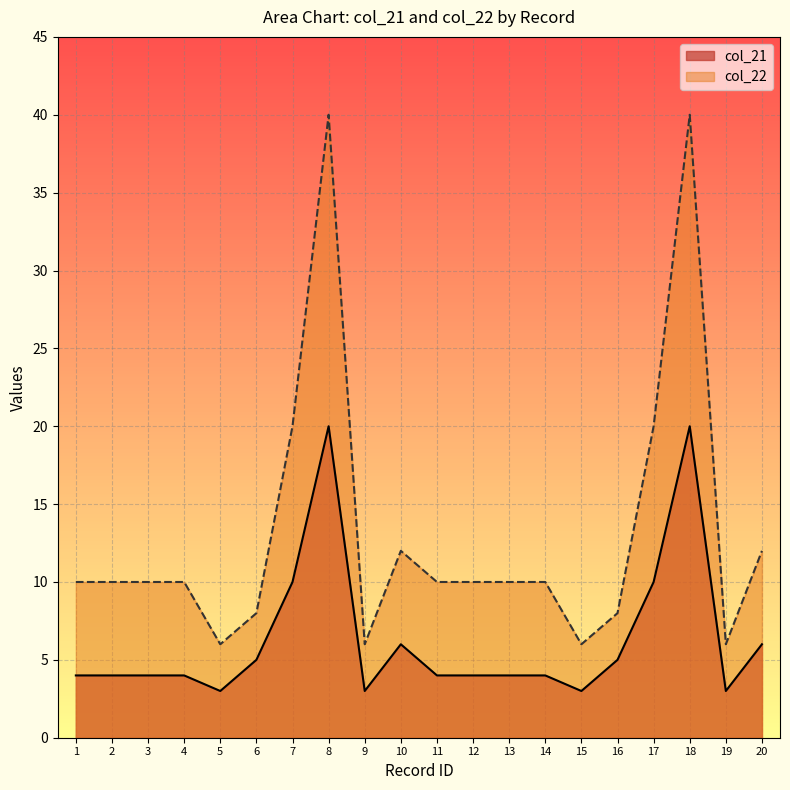

At which category does col_22 reach its first local peak?

8